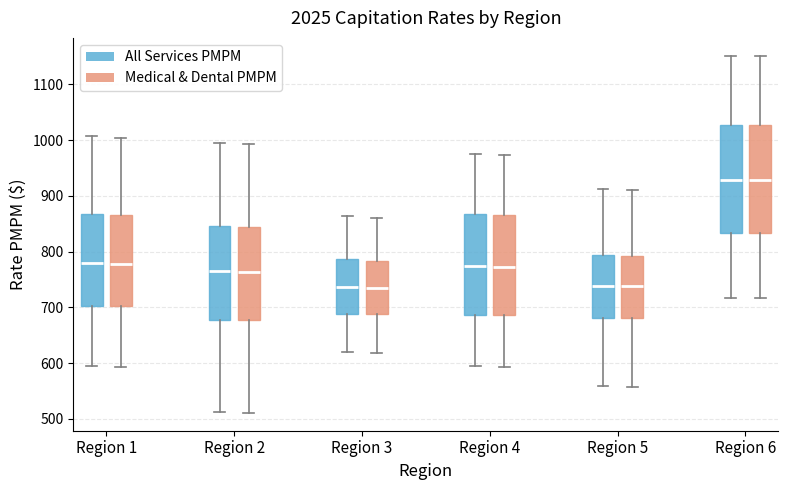

Reading left to right, read every box against the y-axis: the position of its median line, the range the box covers, and the ends of its whiskers. The values are not printed on the chart, so give them approximately, as read against the axis.

Region 1 (All Services PMPM): median 780, box 700 to 870, whiskers 600 to 1010
Region 1 (Medical & Dental PMPM): median 780, box 700 to 870, whiskers 590 to 1000
Region 2 (All Services PMPM): median 760, box 680 to 850, whiskers 510 to 990
Region 2 (Medical & Dental PMPM): median 760, box 680 to 840, whiskers 510 to 990
Region 3 (All Services PMPM): median 740, box 690 to 790, whiskers 620 to 860
Region 3 (Medical & Dental PMPM): median 730, box 690 to 780, whiskers 620 to 860
Region 4 (All Services PMPM): median 770, box 690 to 870, whiskers 590 to 970
Region 4 (Medical & Dental PMPM): median 770, box 690 to 870, whiskers 590 to 970
Region 5 (All Services PMPM): median 740, box 680 to 790, whiskers 560 to 910
Region 5 (Medical & Dental PMPM): median 740, box 680 to 790, whiskers 560 to 910
Region 6 (All Services PMPM): median 930, box 830 to 1030, whiskers 720 to 1150
Region 6 (Medical & Dental PMPM): median 930, box 830 to 1030, whiskers 720 to 1150